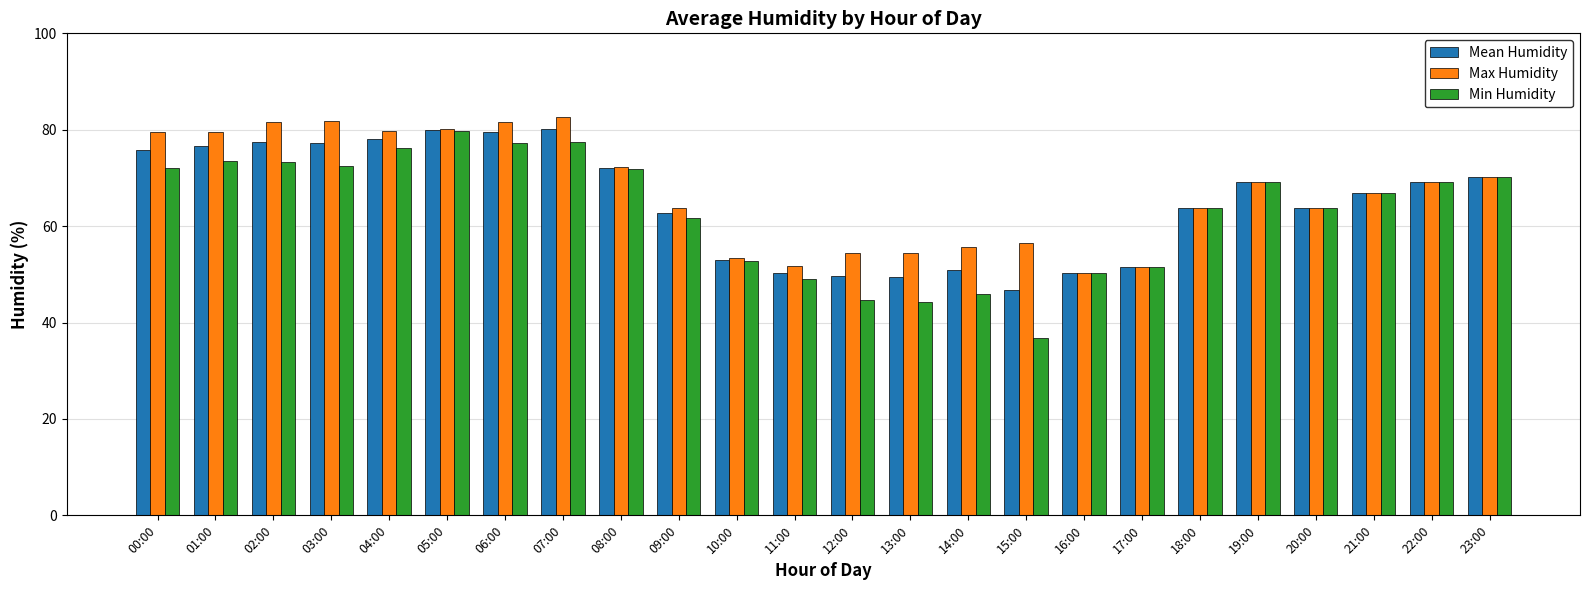

What is the label of the 1st bar from the right?

23:00